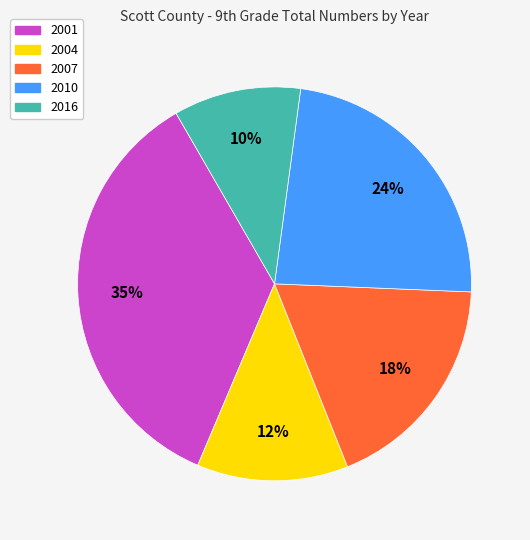

Is there a majority slice in this chart?

No